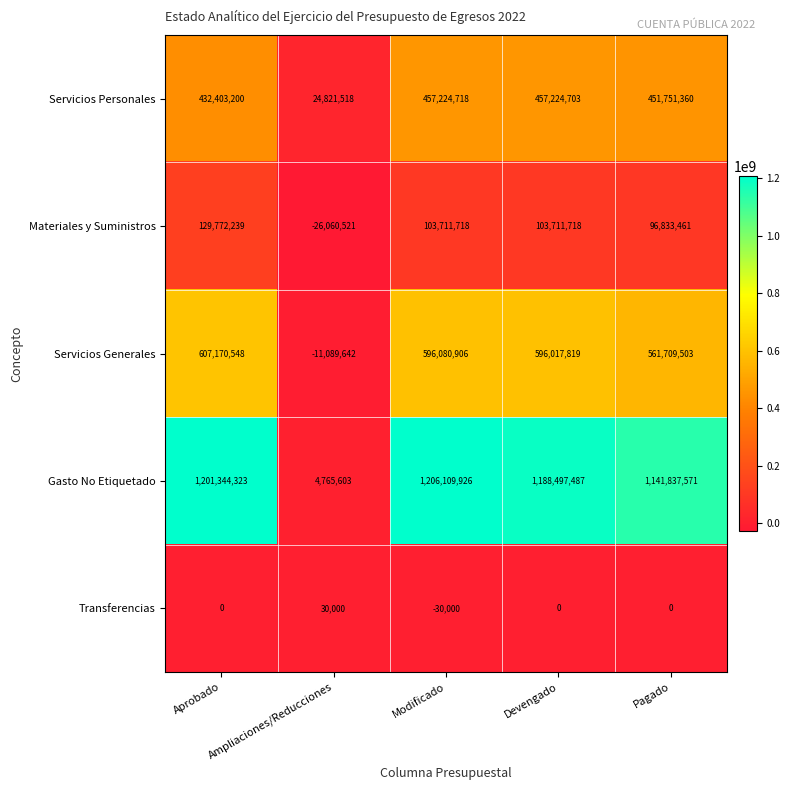

Which category has the highest value across all series?

Modificado